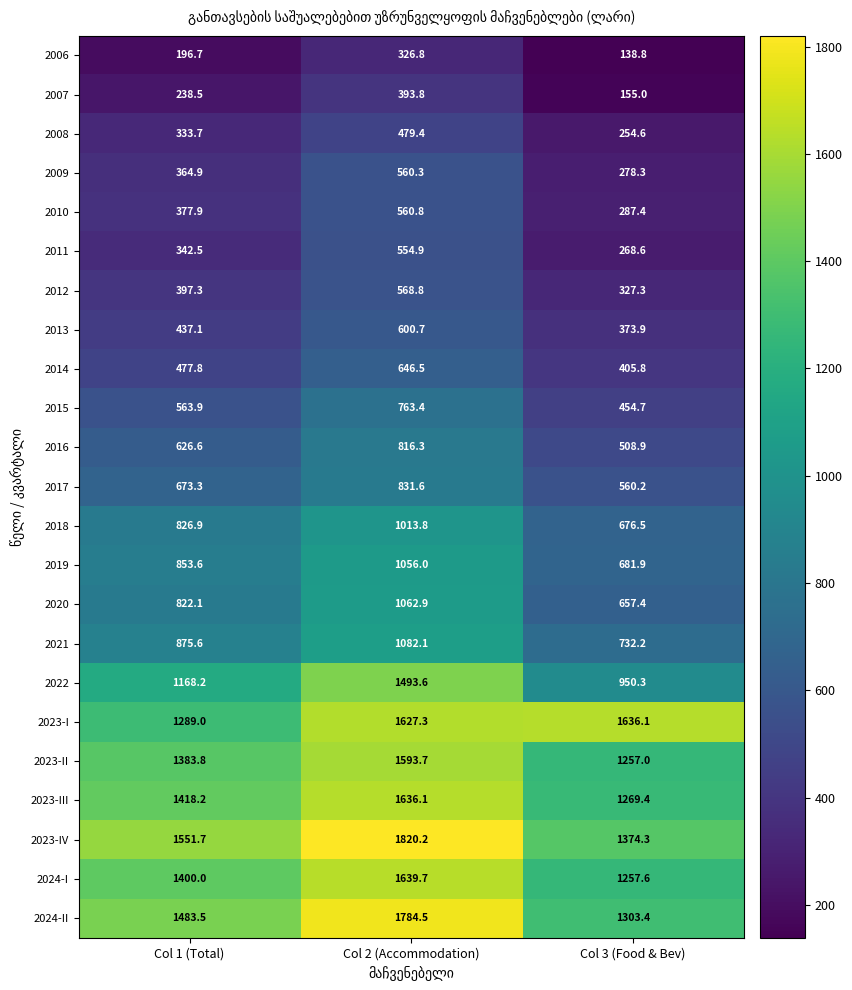

Which label corresponds to the smallest value in the chart?

Col 3 (Food & Bev)